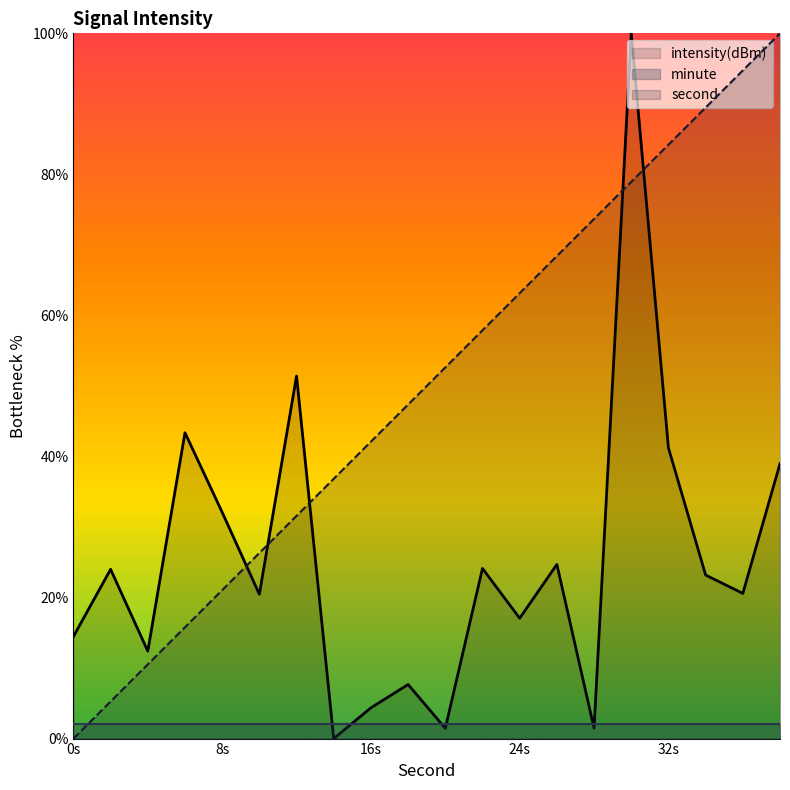

Where is second nearest to the value 50?

20